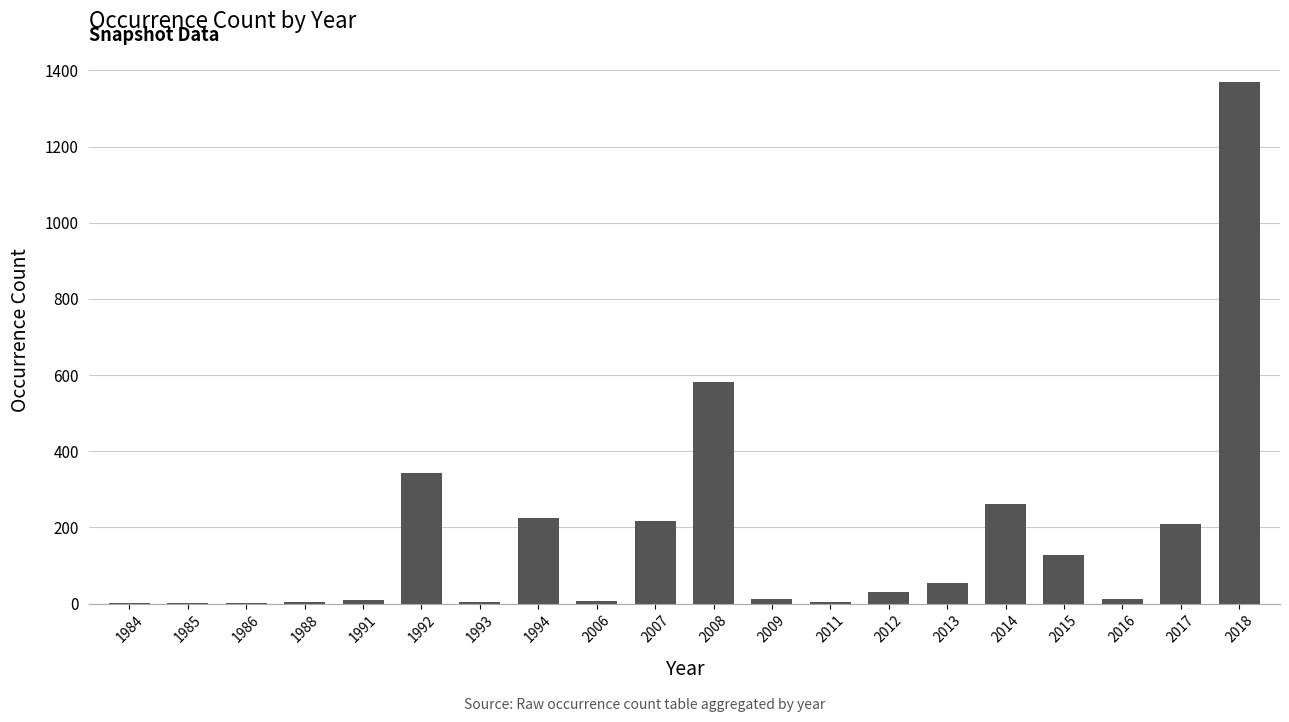

At which category does the chart reach its peak across all series?

2018